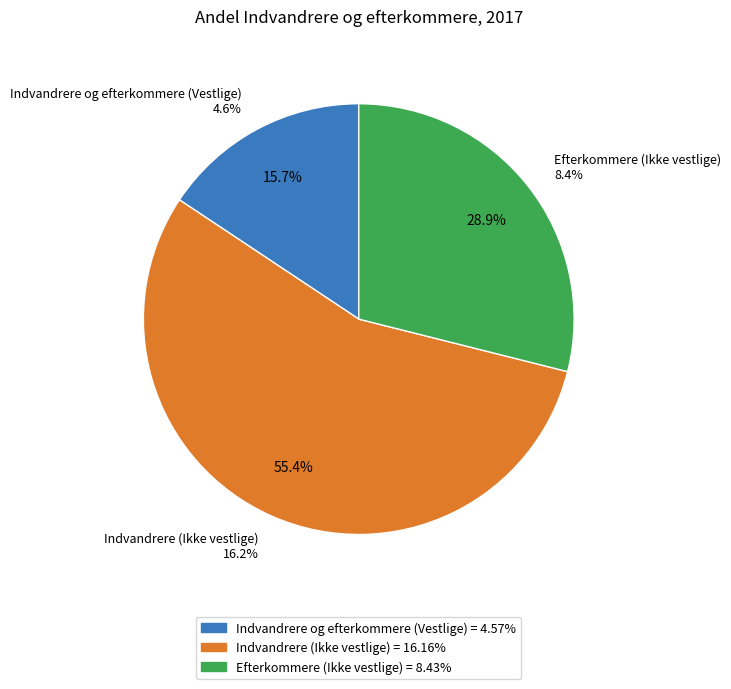

True or false: Indvandrere (Ikke vestlige) accounts for 55% of the total.

True